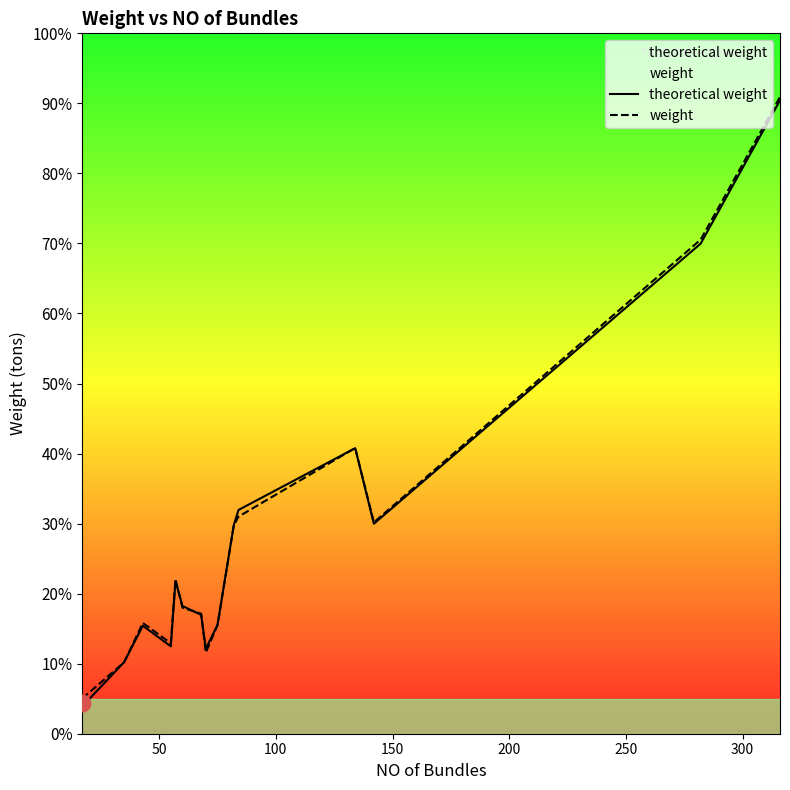

Is this an area chart (filled region under the line)?

No